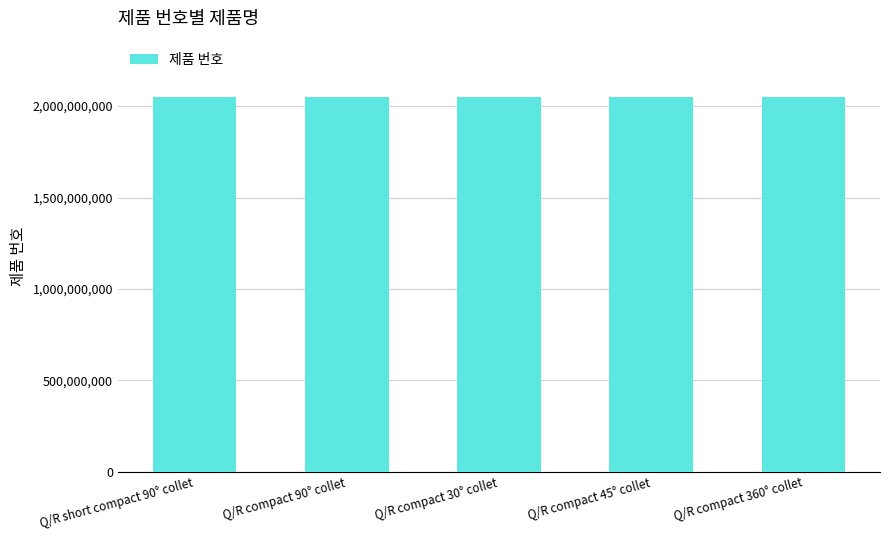

The value at Q/R compact 30° collet is 647796879. True or false?

False